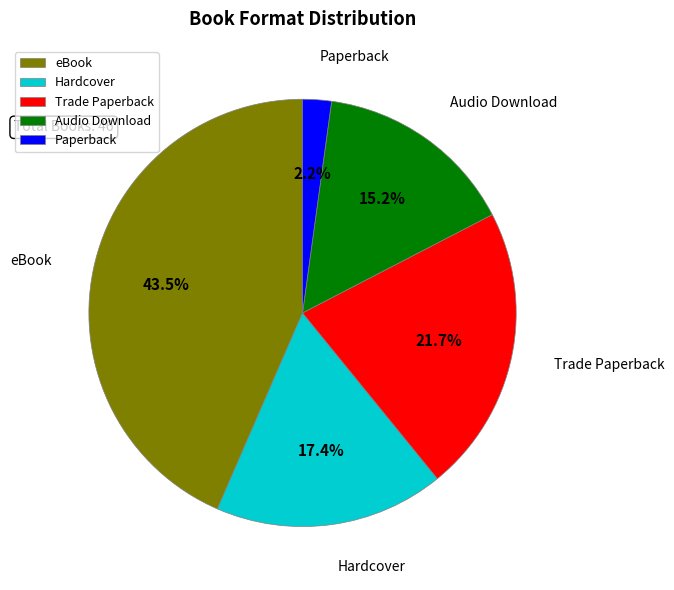

What percentage is the Hardcover slice, to the nearest percent?

17%